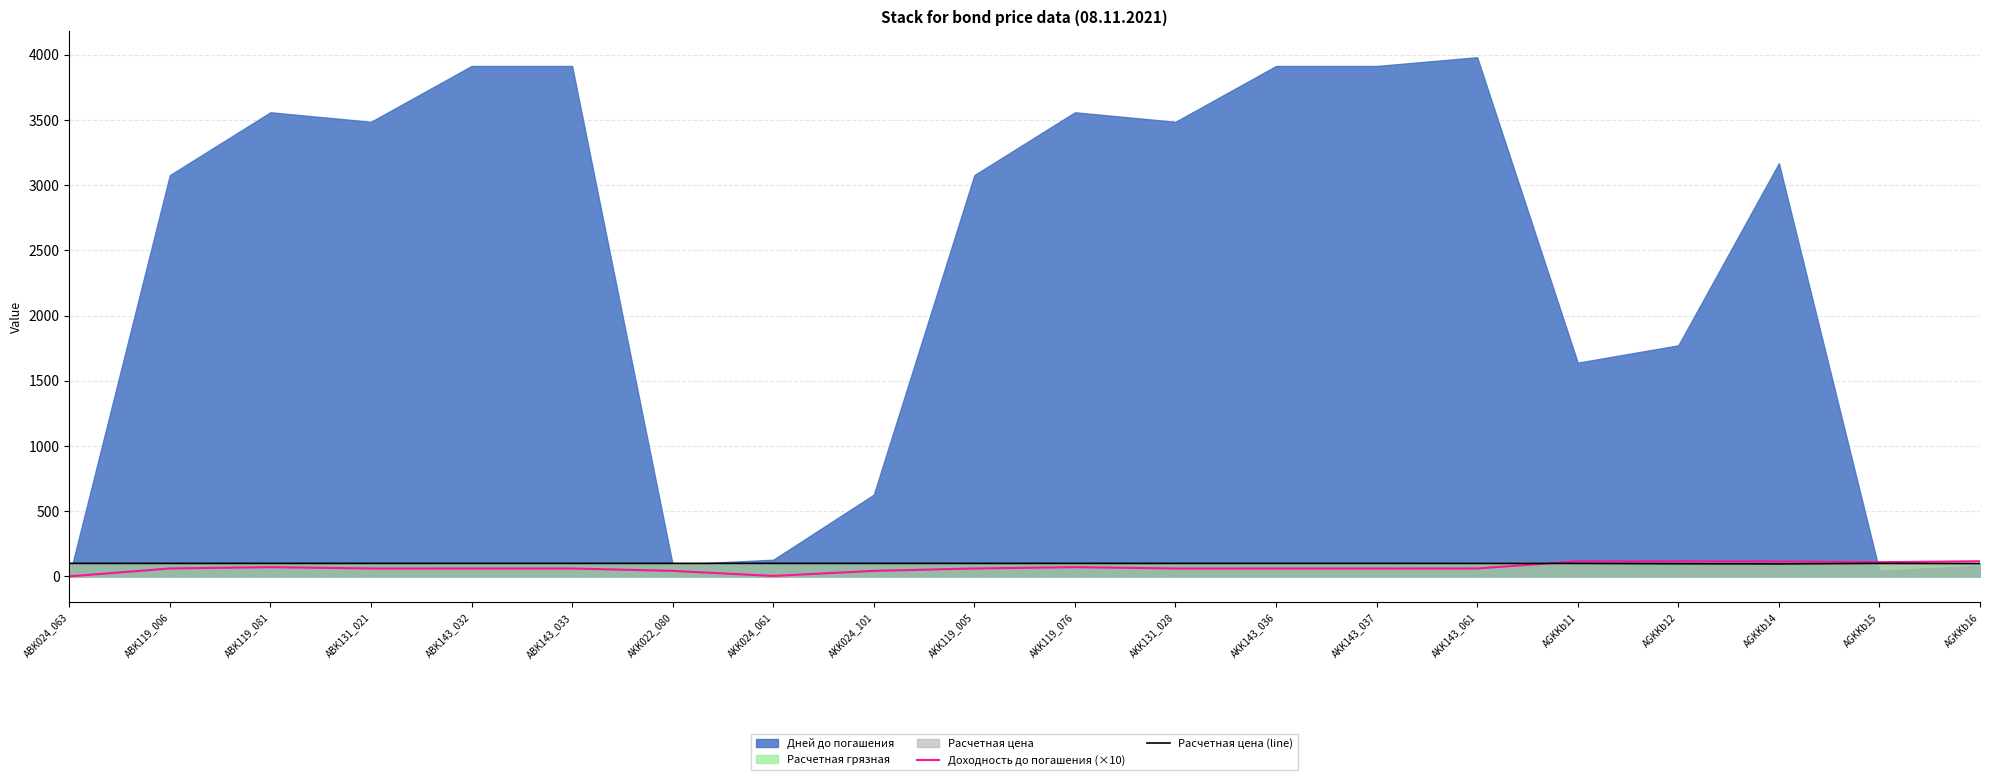

True or false: Доходность до погашения (×10) has a value of 60.8 at AKK119_005.

True